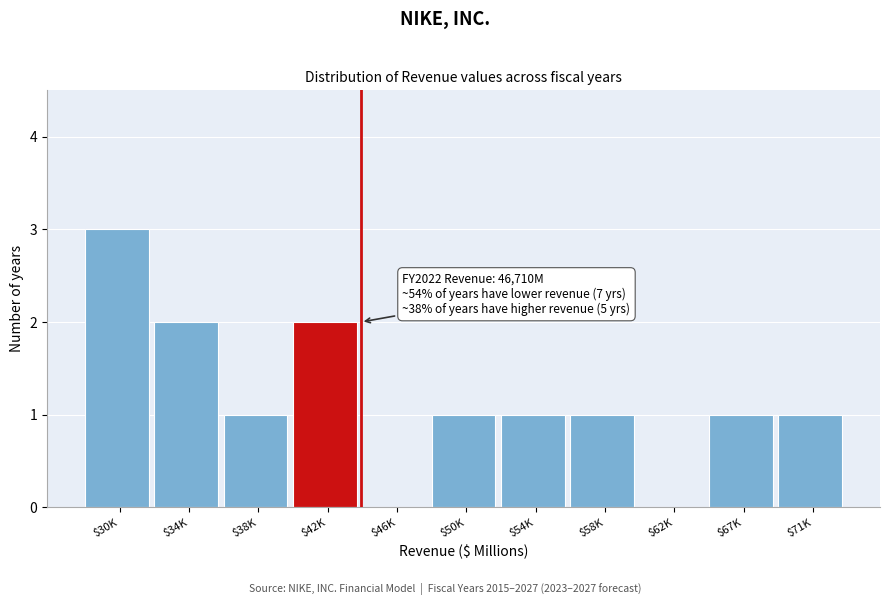

What is the maximum value shown in the chart?

3